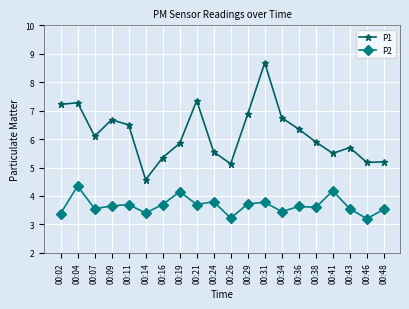

The P2 series shows 3.7 at 00:21. True or false?

True